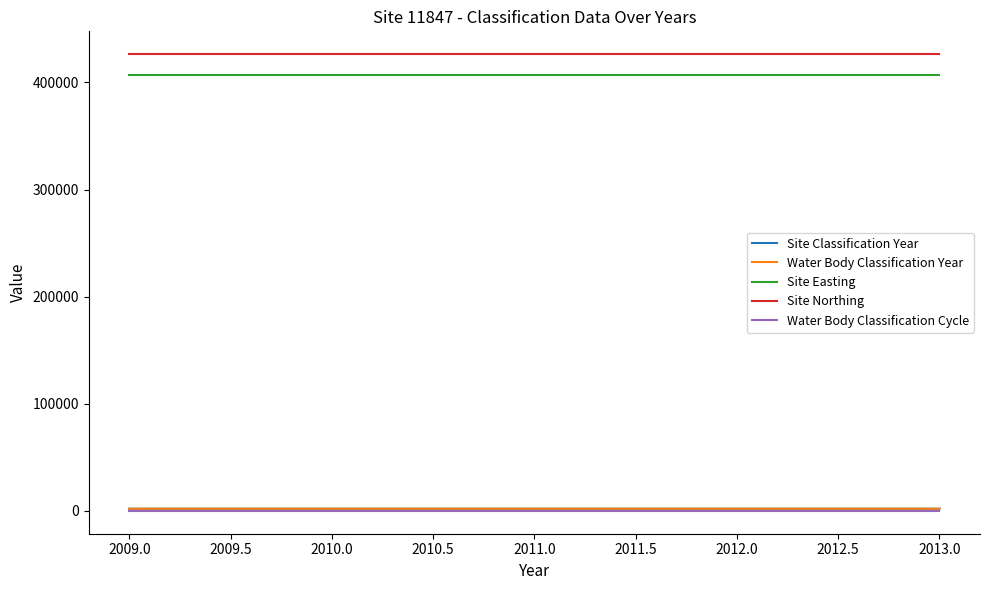

True or false: Water Body Classification Year and Site Classification Year cross at least once.

False